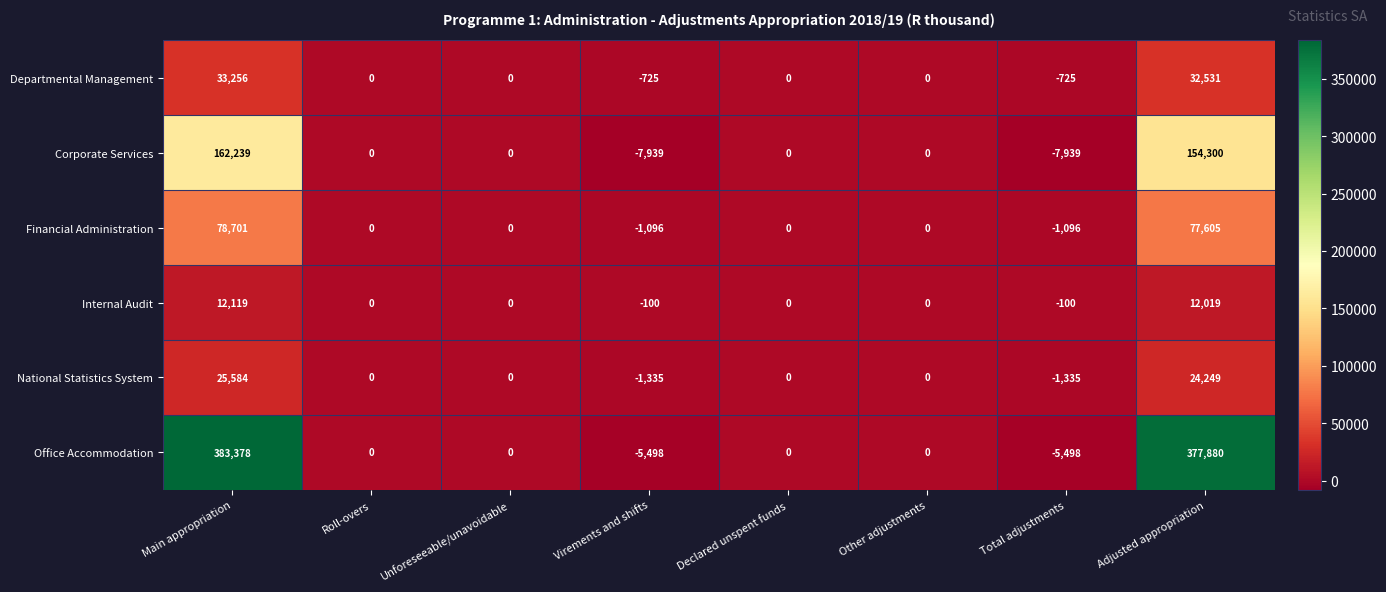

Which series has the largest range (max minus min)?

Office Accommodation